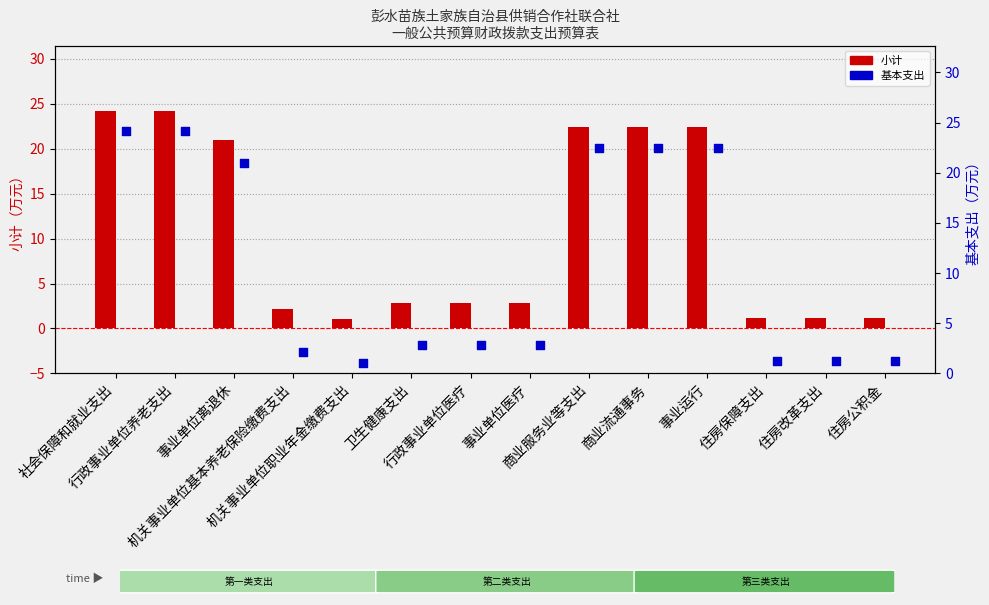

Which series has the largest total across all categories?

小计